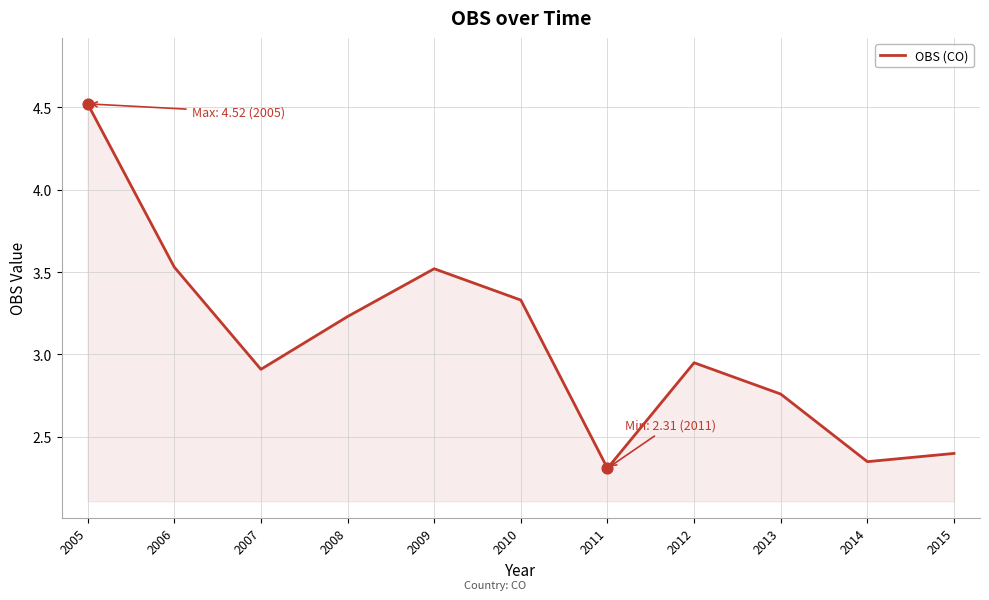

Between 2006 and 2012, which is larger?

2006